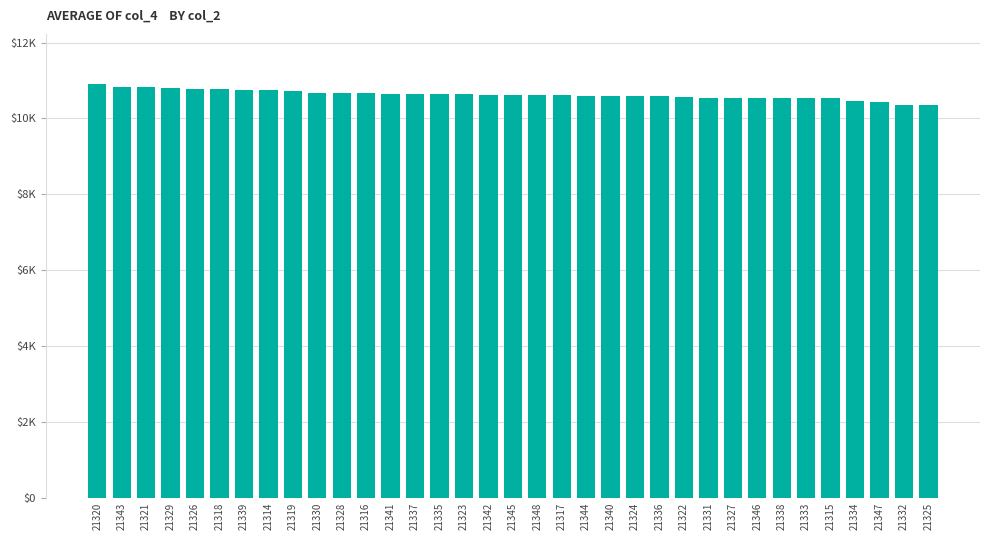

What position from the left is 21342?

17